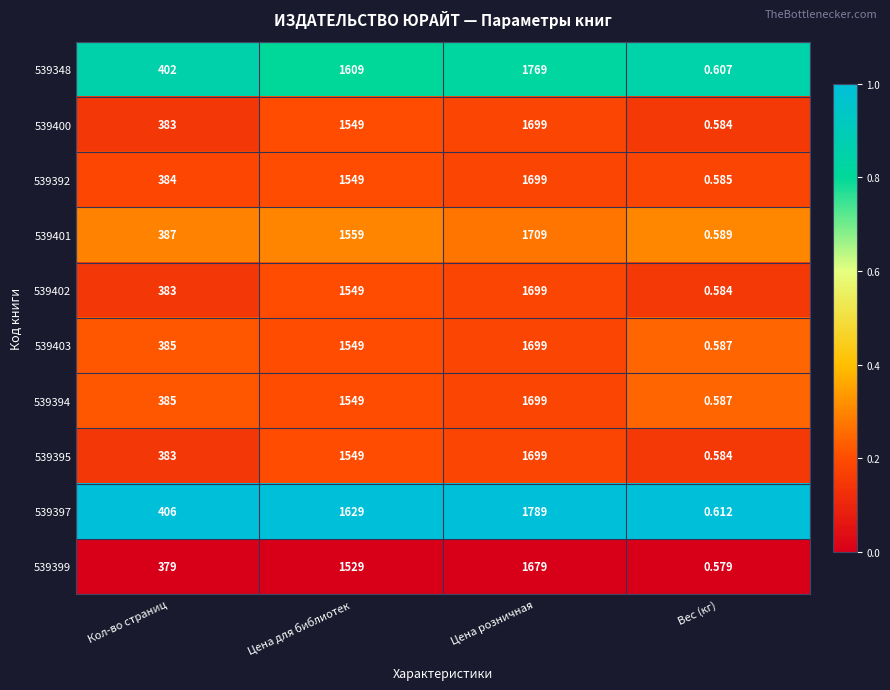

At which label is 539397 closest to 894?

Кол-во страниц